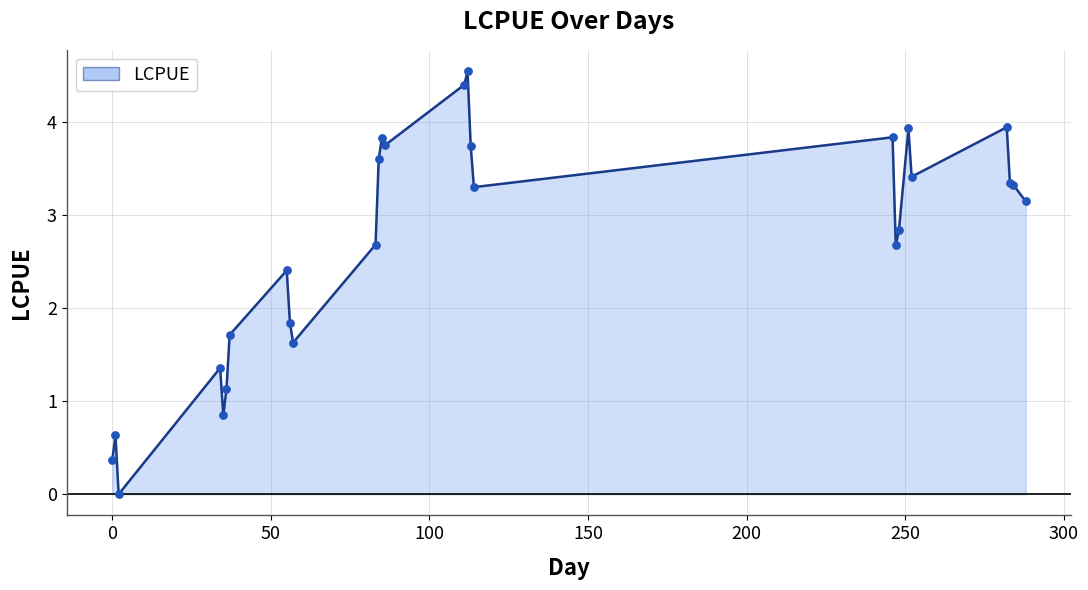

What is the difference between the maximum and minimum values?

4.6